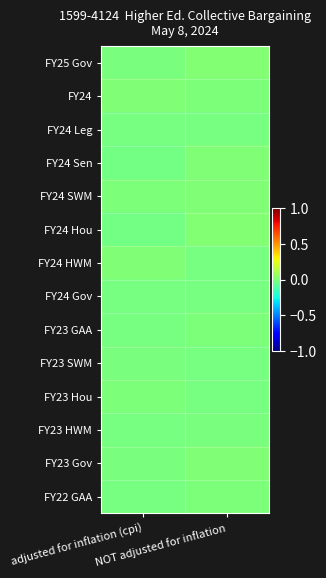

Reading left to right, what are all the values shown in this chart?

FY25 Gov: adjusted for inflation (cpi)=-0.0	NOT adjusted for inflation=0.0
FY24: adjusted for inflation (cpi)=0.0	NOT adjusted for inflation=0.0
FY24 Leg: adjusted for inflation (cpi)=-0.0	NOT adjusted for inflation=-0.0
FY24 Sen: adjusted for inflation (cpi)=-0.0	NOT adjusted for inflation=0.0
FY24 SWM: adjusted for inflation (cpi)=0.0	NOT adjusted for inflation=0.0
FY24 Hou: adjusted for inflation (cpi)=-0.0	NOT adjusted for inflation=0.0
FY24 HWM: adjusted for inflation (cpi)=0.0	NOT adjusted for inflation=-0.0
FY24 Gov: adjusted for inflation (cpi)=-0.0	NOT adjusted for inflation=-0.0
FY23 GAA: adjusted for inflation (cpi)=-0.0	NOT adjusted for inflation=0.0
FY23 SWM: adjusted for inflation (cpi)=-0.0	NOT adjusted for inflation=-0.0
FY23 Hou: adjusted for inflation (cpi)=0.0	NOT adjusted for inflation=-0.0
FY23 HWM: adjusted for inflation (cpi)=-0.0	NOT adjusted for inflation=-0.0
FY23 Gov: adjusted for inflation (cpi)=-0.0	NOT adjusted for inflation=0.0
FY22 GAA: adjusted for inflation (cpi)=-0.0	NOT adjusted for inflation=0.0